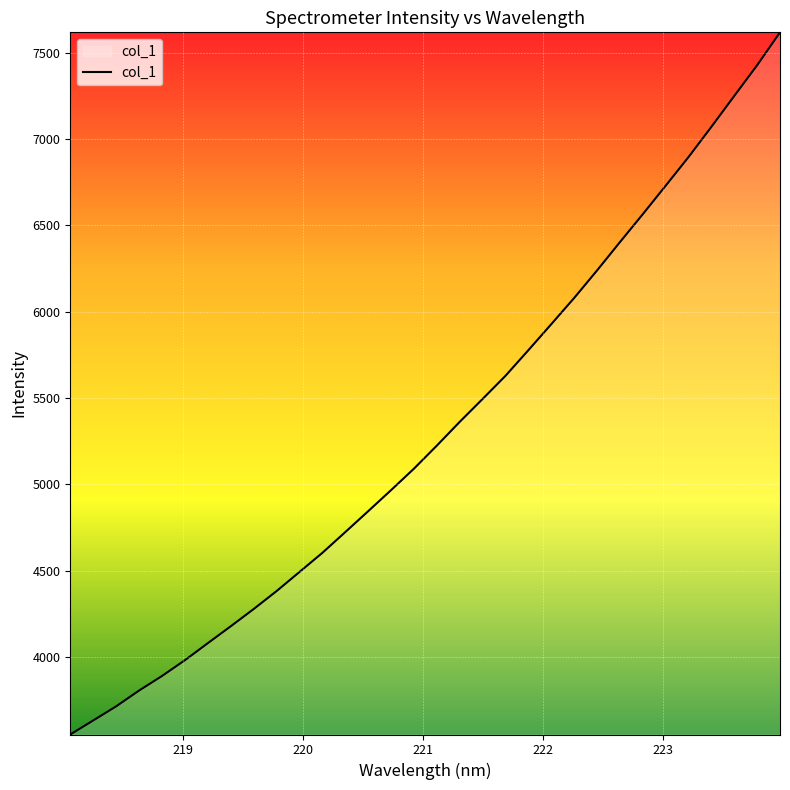

What is the difference between the maximum and minimum values?

4064.6